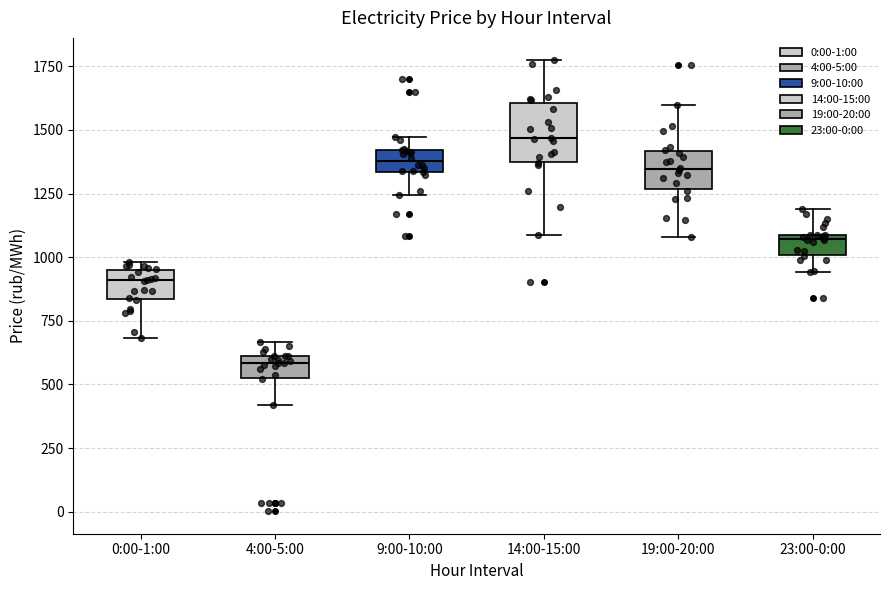

Which box has the lowest median line?

4:00-5:00